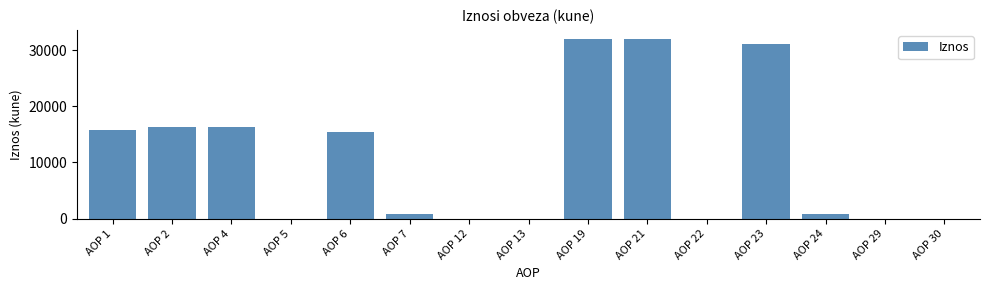

Reading left to right, list all the values displayed in this chart.

AOP 1=15846	AOP 2=16215	AOP 4=16215	AOP 5=0	AOP 6=15361	AOP 7=854	AOP 12=0	AOP 13=0	AOP 19=31980	AOP 21=31980	AOP 22=0	AOP 23=31126	AOP 24=854	AOP 29=0	AOP 30=0